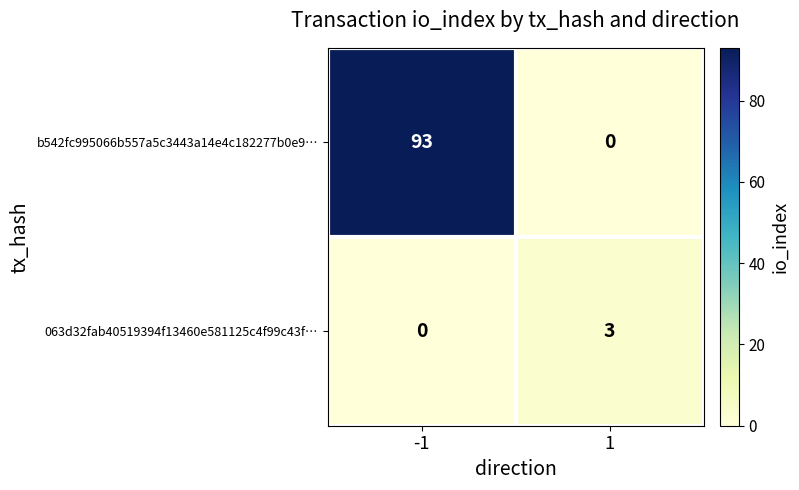

What is the maximum value for 063d32fab40519394f13460e581125c4f99c43f…?

3